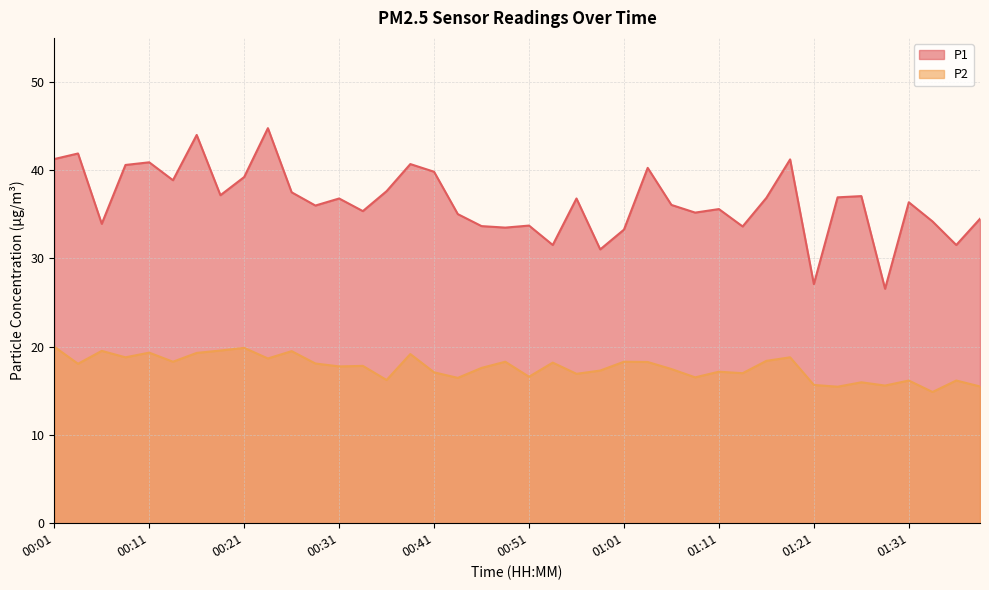

List the series in order of their overall mean, lowest first.

P2, P1